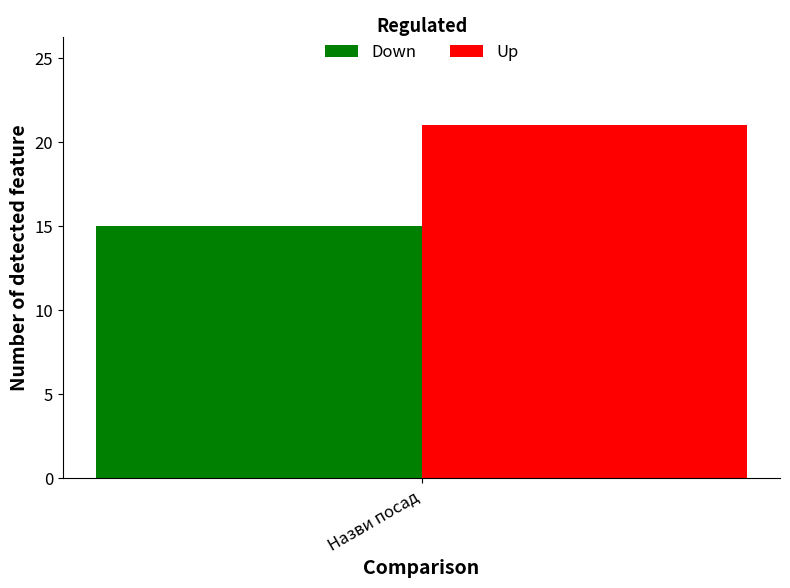

Which series has the largest range (max minus min)?

Down